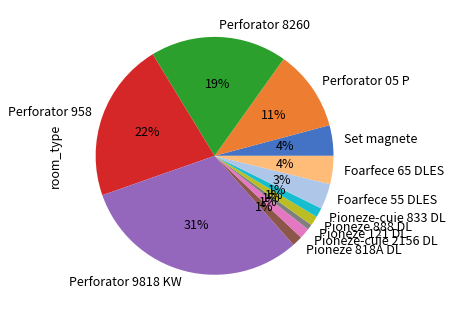

How many segments does this pie chart have?

12